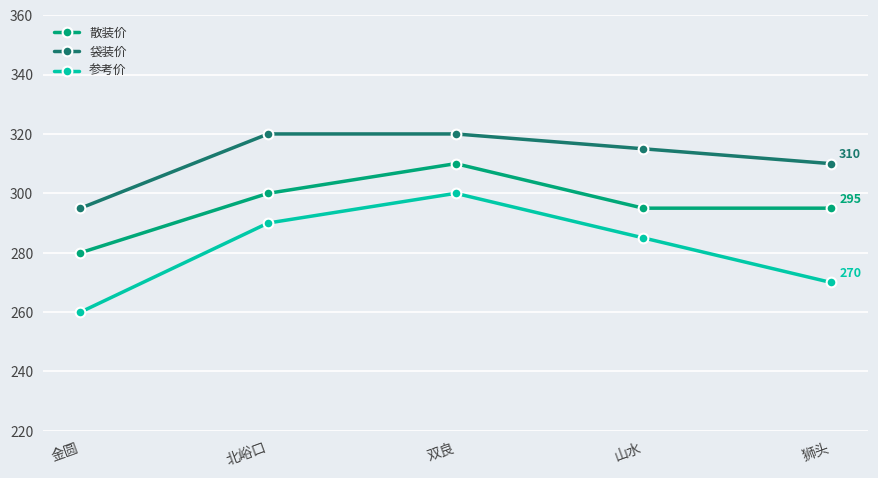

Is it true that 袋装价 equals 315 at 山水?

True